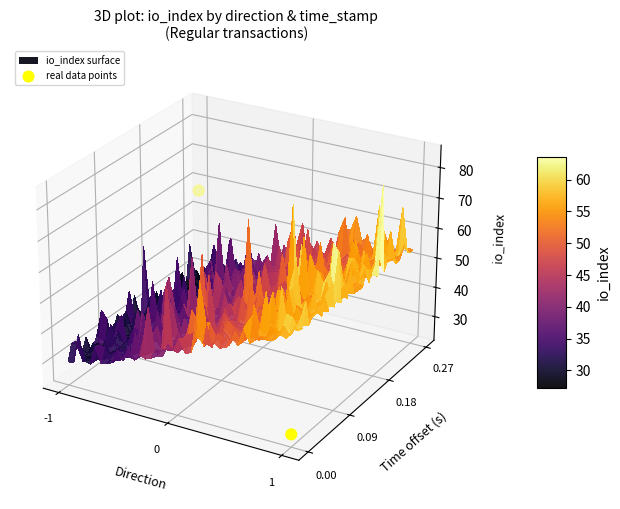

What is the change in value from -1 to 0?

-0.1